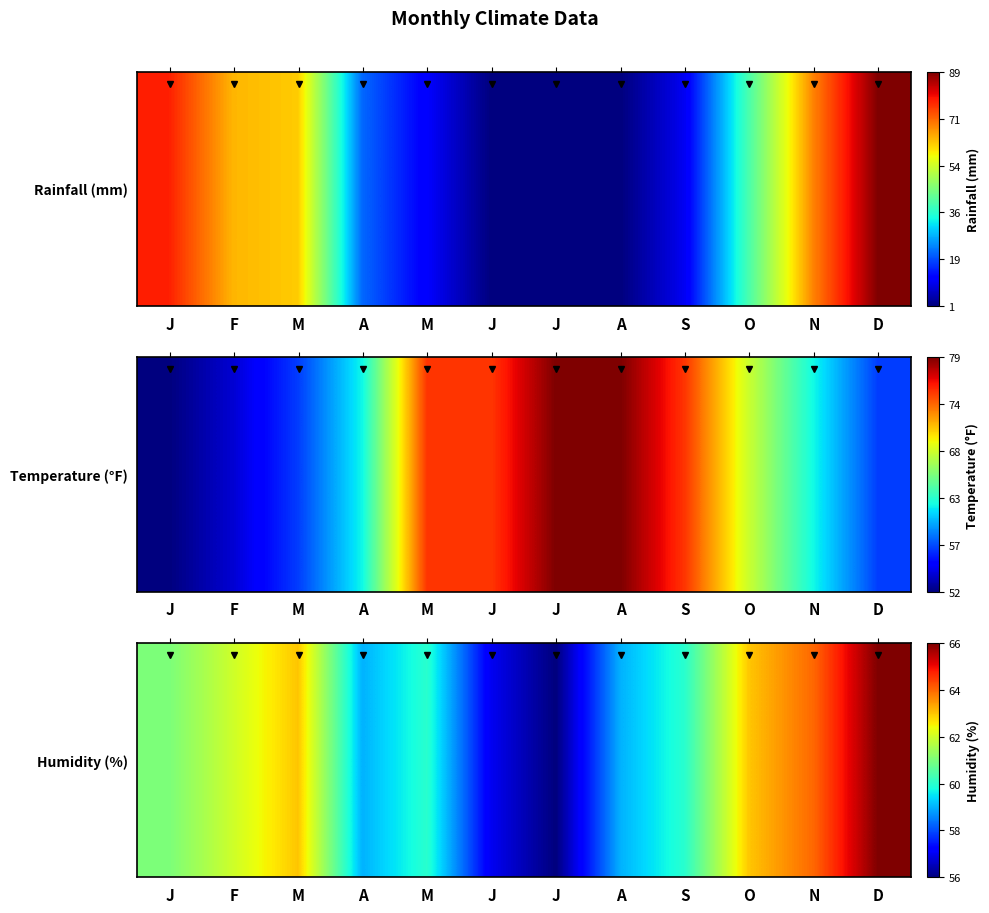

List the labels in order of value, largest first.

D, N, M, O, F, J, M, S, A, A, J, J